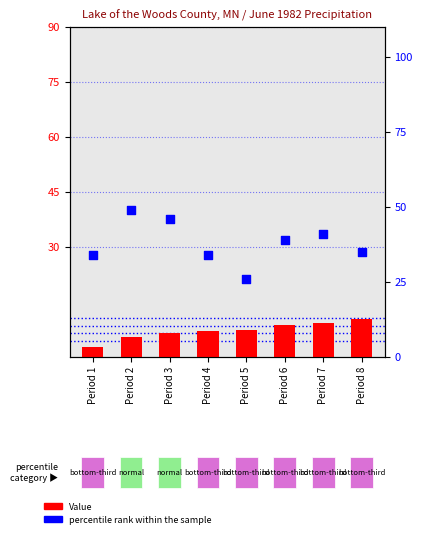

Is the value of Value at Period 2 greater than the value of percentile rank within the sample at Period 7?

No